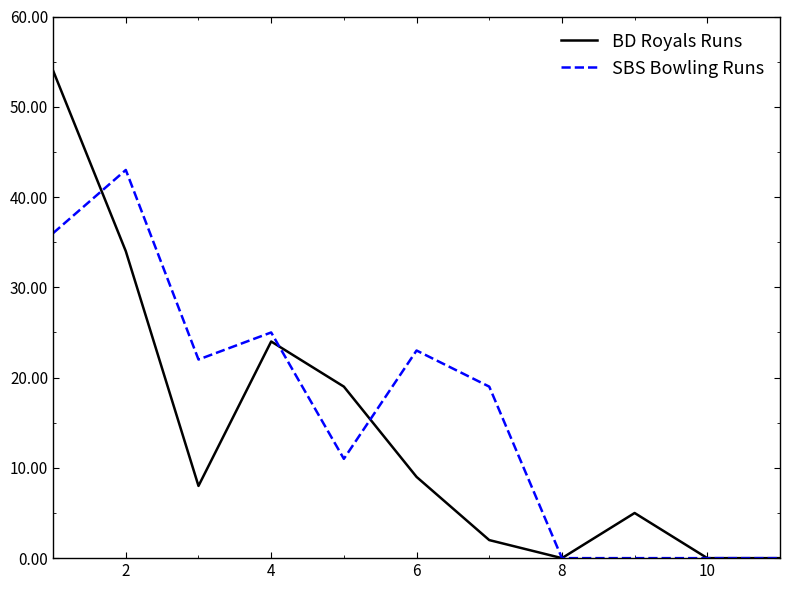

Rank the series by their maximum value, from lowest to highest.

SBS Bowling Runs, BD Royals Runs